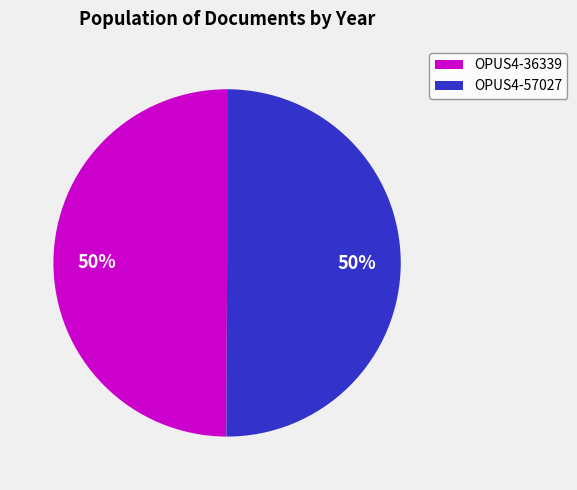

How many segments does this pie chart have?

2